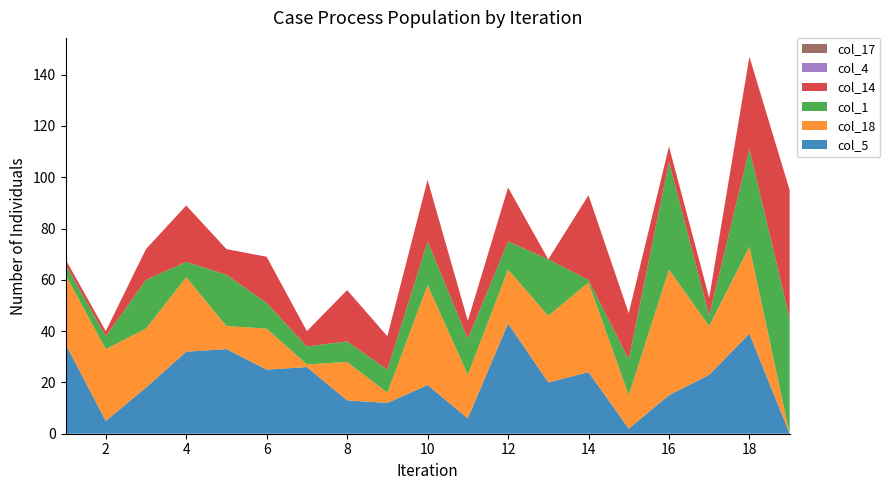

Reading left to right, list all the values displayed in this chart.

col_5: 1=35	2=5	3=18	4=32	5=33	6=25	7=26	8=13	9=12	10=19	11=6	12=43	13=20	14=24	15=2	16=15	17=23	18=39	19=0
col_18: 1=27	2=28	3=23	4=29	5=9	6=16	7=1	8=15	9=4	10=39	11=17	12=21	13=26	14=35	15=13	16=49	17=19	18=34	19=0
col_1: 1=4	2=5	3=19	4=6	5=20	6=10	7=7	8=8	9=9	10=17	11=14	12=11	13=22	14=1	15=14	16=42	17=4	18=38	19=45
col_14: 1=2	2=2	3=12	4=22	5=10	6=18	7=6	8=20	9=13	10=24	11=7	12=21	13=0	14=33	15=18	16=6	17=7	18=36	19=50
col_4: 1=0	2=0	3=0	4=0	5=0	6=0	7=0	8=0	9=0	10=0	11=0	12=0	13=0	14=0	15=0	16=0	17=0	18=0	19=0
col_17: 1=0	2=0	3=0	4=0	5=0	6=0	7=0	8=0	9=0	10=0	11=0	12=0	13=0	14=0	15=0	16=0	17=0	18=0	19=0